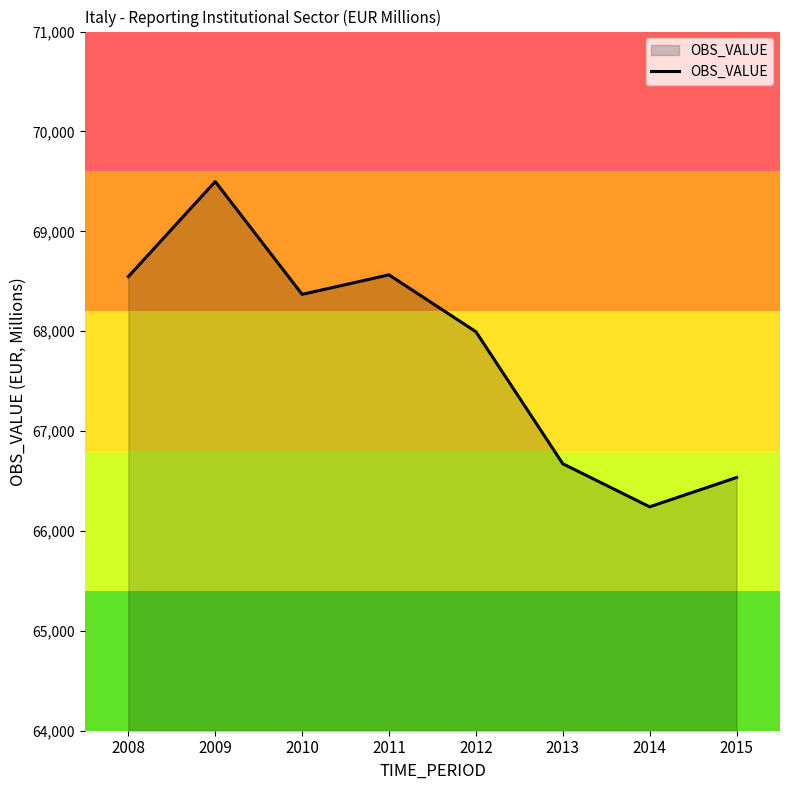

True or false: there are more than 2 points higher than both neighbors.

False